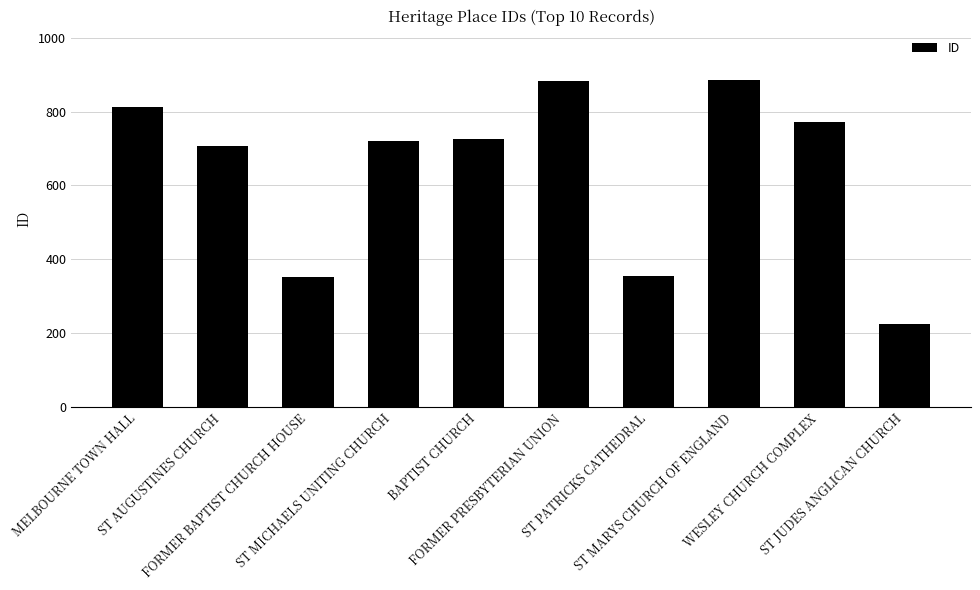

What is the approximate value at ST MARYS CHURCH OF ENGLAND, to the nearest 100?

900